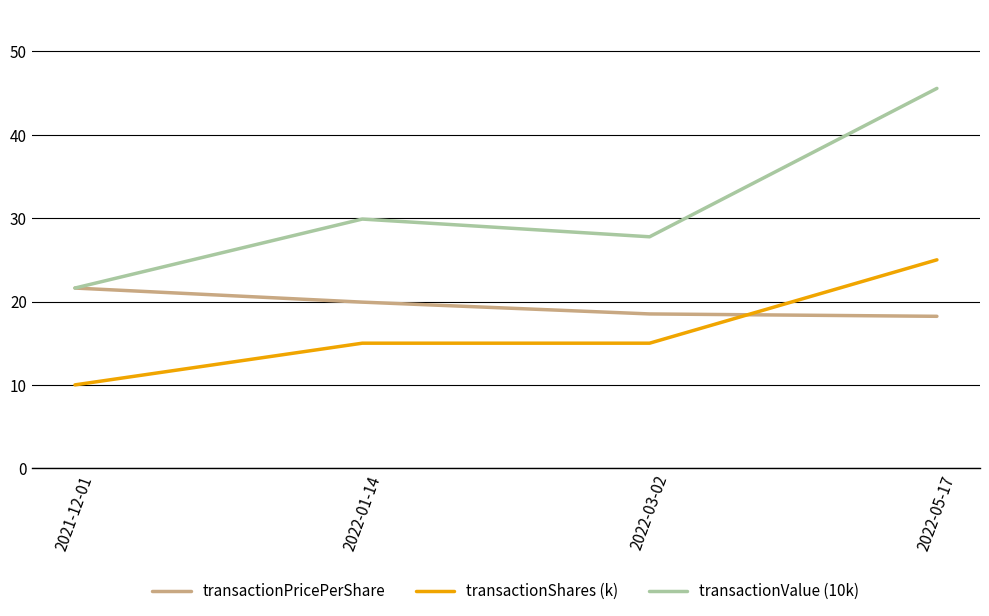

Reading right to left, extract all data points from this chart.

transactionPricePerShare: 2022-05-17=18.2	2022-03-02=18.5	2022-01-14=19.9	2021-12-01=21.6
transactionShares (k): 2022-05-17=25.0	2022-03-02=15.0	2022-01-14=15.0	2021-12-01=10.0
transactionValue (10k): 2022-05-17=45.6	2022-03-02=27.8	2022-01-14=29.9	2021-12-01=21.6